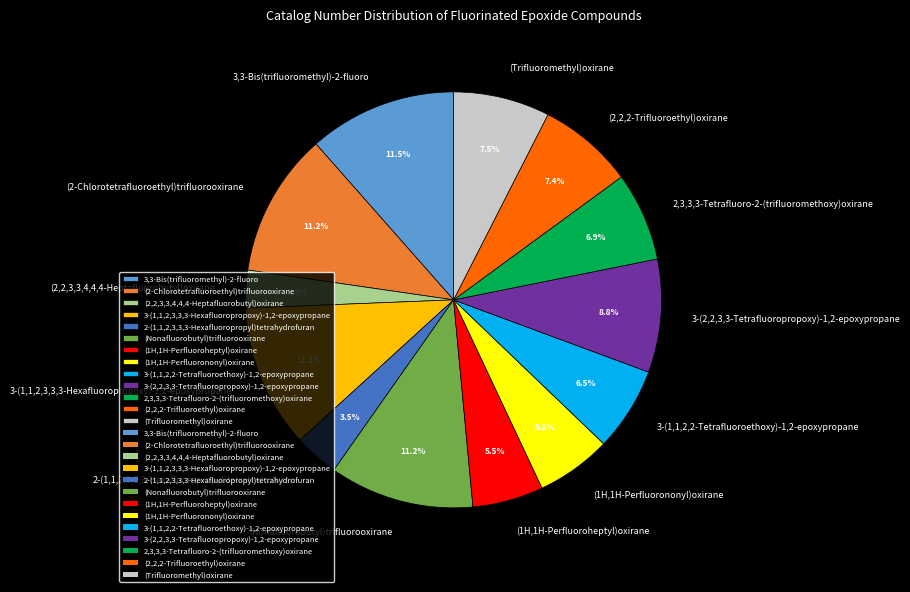

The (Nonafluorobutyl)trifluorooxirane slice represents 11% of the pie. True or false?

True